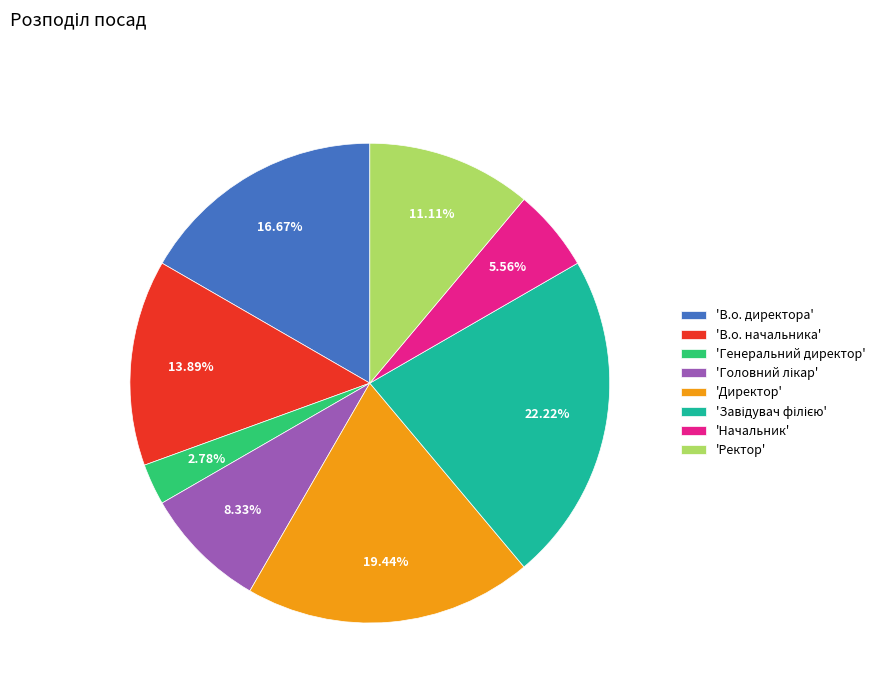

Which has a higher value, 'Начальник' or 'Директор'?

'Директор'